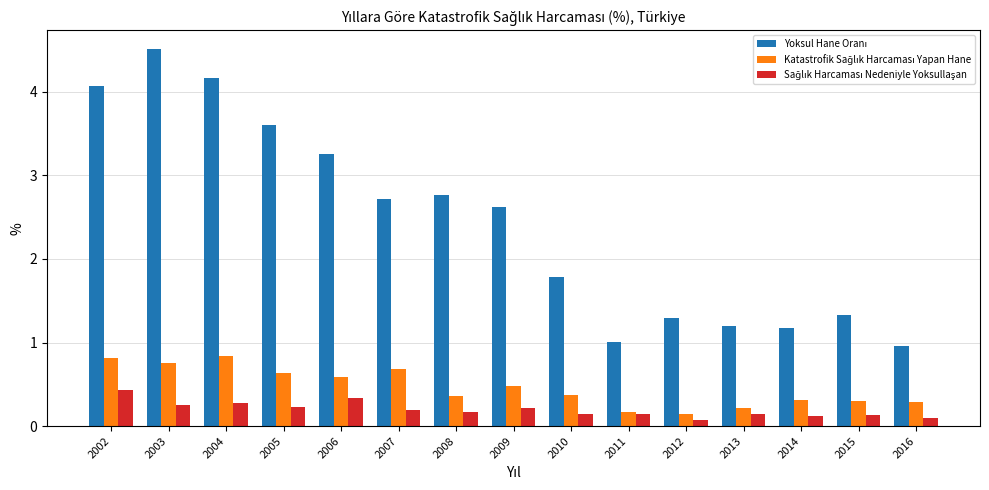

What is the difference between the highest and lowest values at 2015?

1.2